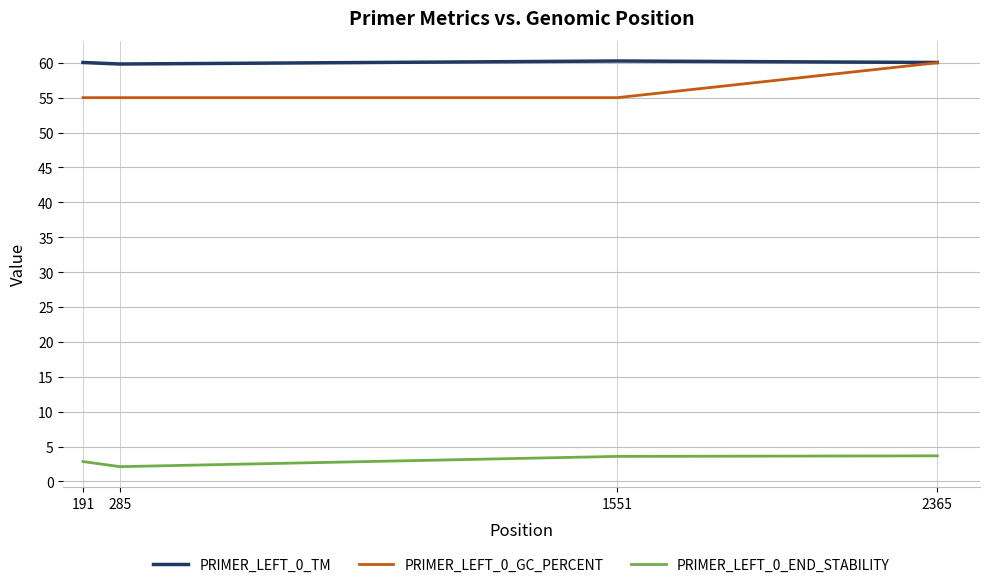

Which series has the largest total across all categories?

PRIMER_LEFT_0_TM